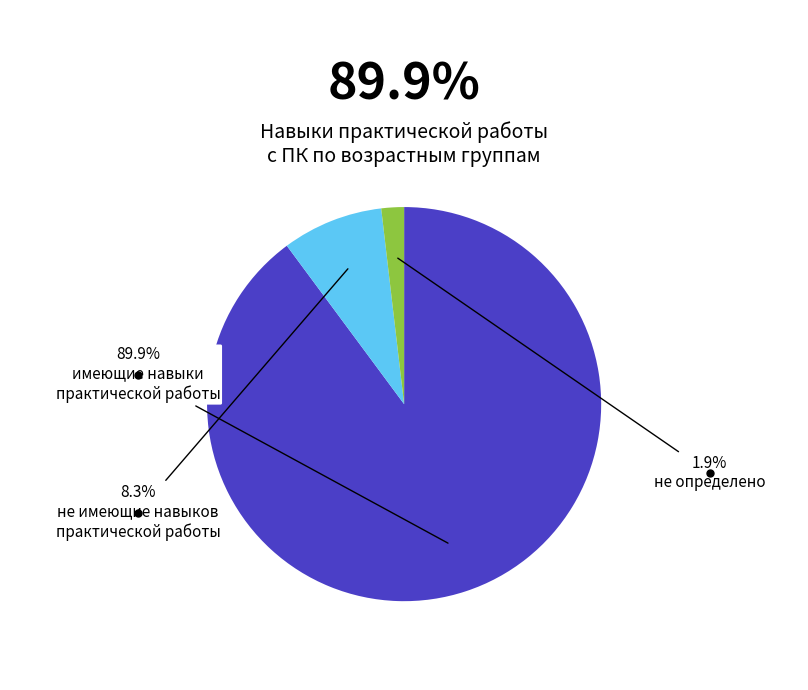

How many segments does this pie chart have?

3